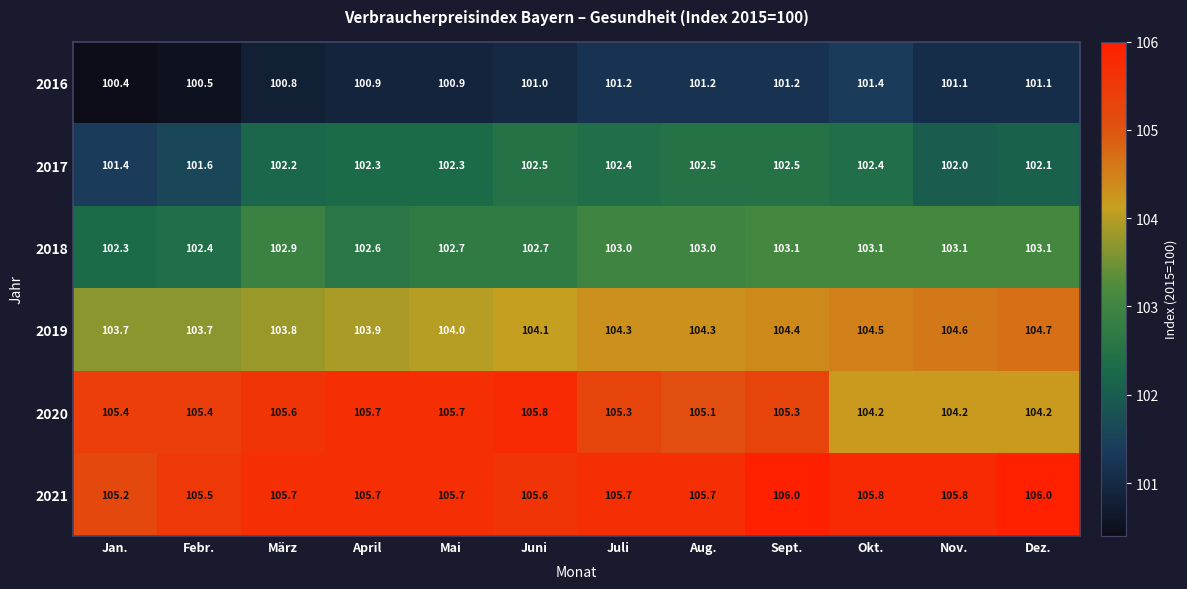

Is it true that 2016 equals 100.4 at Jan.?

True